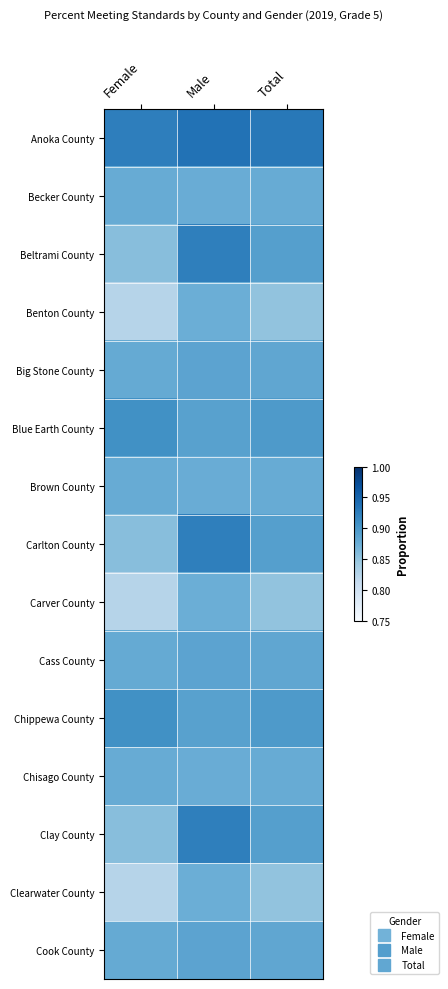

Reading left to right, extract all data points from this chart.

Anoka County: Female=0.9	Male=0.9	Total=0.9
Becker County: Female=0.9	Male=0.9	Total=0.9
Beltrami County: Female=0.9	Male=0.9	Total=0.9
Benton County: Female=0.8	Male=0.9	Total=0.9
Big Stone County: Female=0.9	Male=0.9	Total=0.9
Blue Earth County: Female=0.9	Male=0.9	Total=0.9
Brown County: Female=0.9	Male=0.9	Total=0.9
Carlton County: Female=0.9	Male=0.9	Total=0.9
Carver County: Female=0.8	Male=0.9	Total=0.9
Cass County: Female=0.9	Male=0.9	Total=0.9
Chippewa County: Female=0.9	Male=0.9	Total=0.9
Chisago County: Female=0.9	Male=0.9	Total=0.9
Clay County: Female=0.9	Male=0.9	Total=0.9
Clearwater County: Female=0.8	Male=0.9	Total=0.9
Cook County: Female=0.9	Male=0.9	Total=0.9